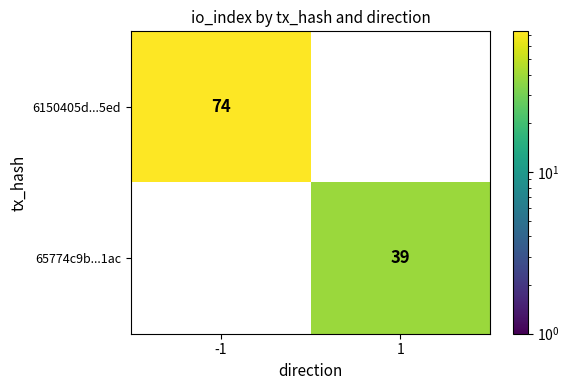

What is the highest value of the 6150405d...5ed series?

74